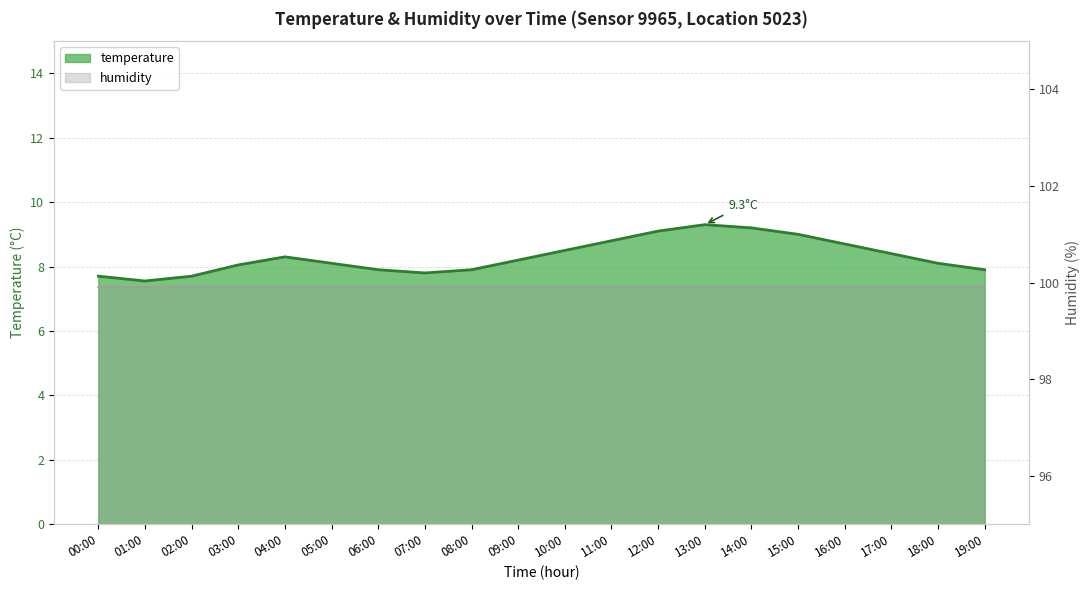

How many values exceed 8?

13